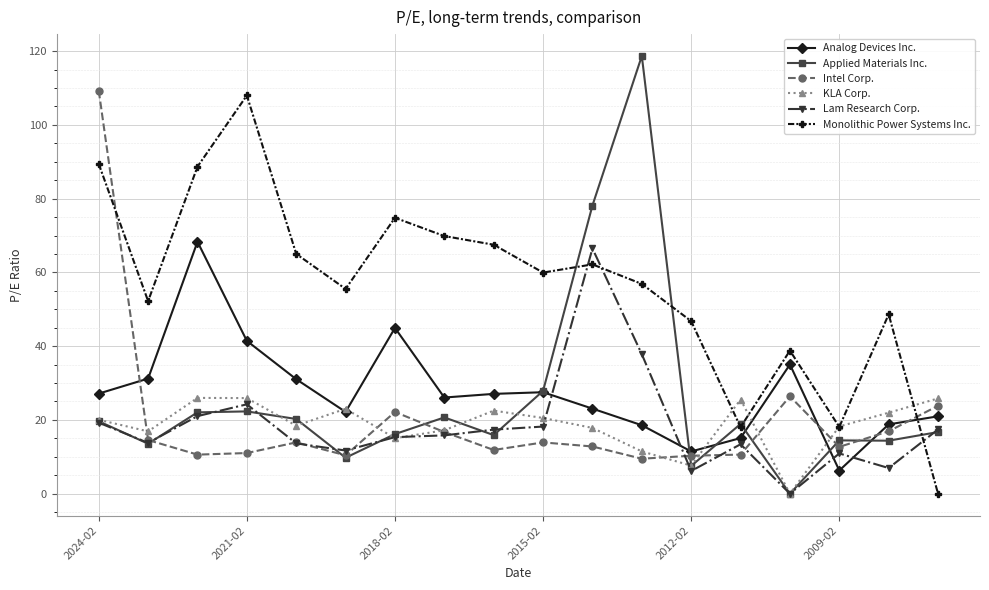

What is the maximum value for Intel Corp.?

109.3